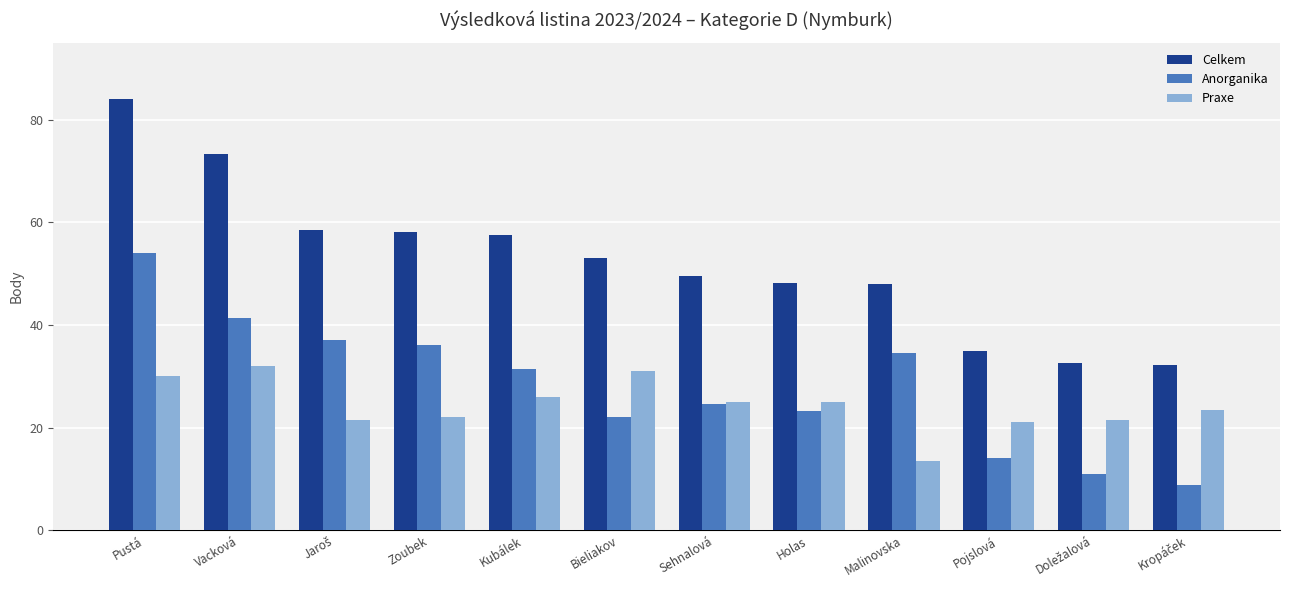

What is the value of the Celkem bar at the 3rd from the left?

58.5